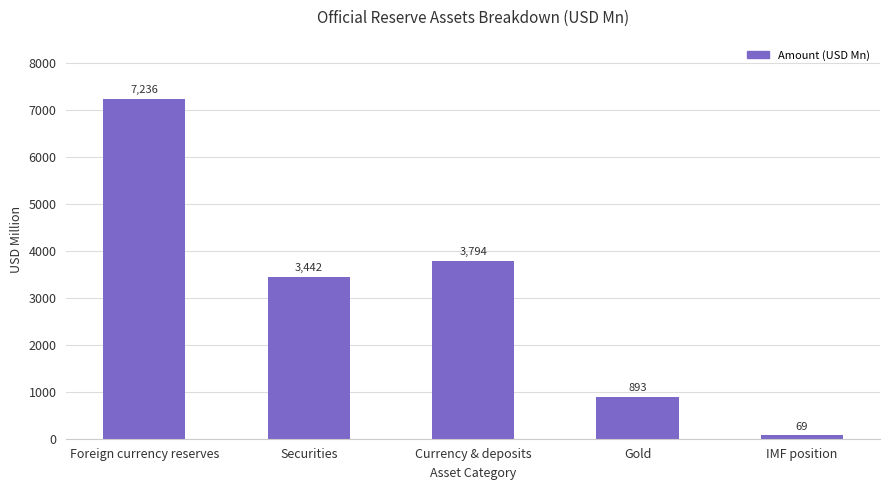

What is the label of the 2nd bar from the right?

Gold